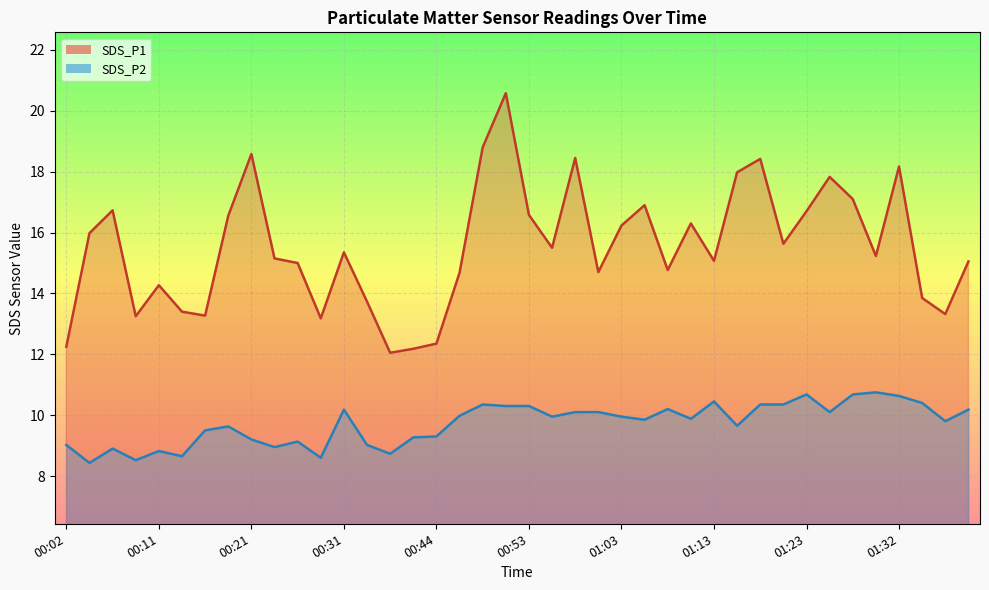

How many values in the SDS_P1 series are below 15?

15